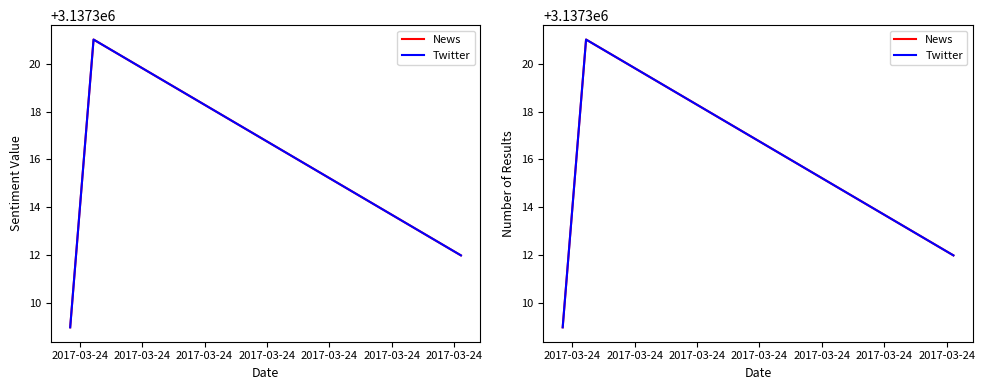

Which category has the highest value in the Twitter series?

2017-03-24